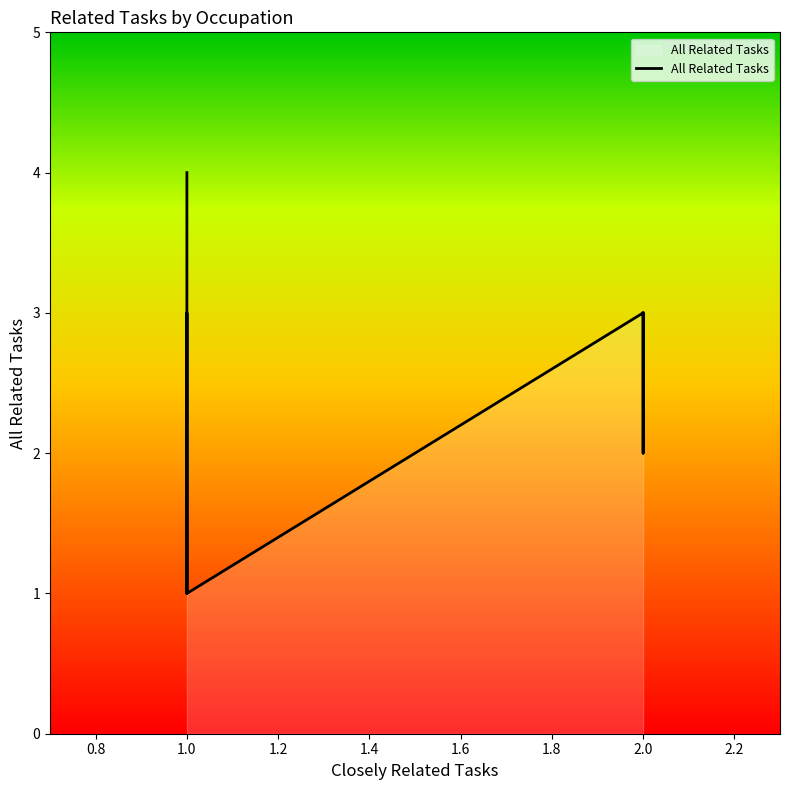

What position from the right is 1.0?

7